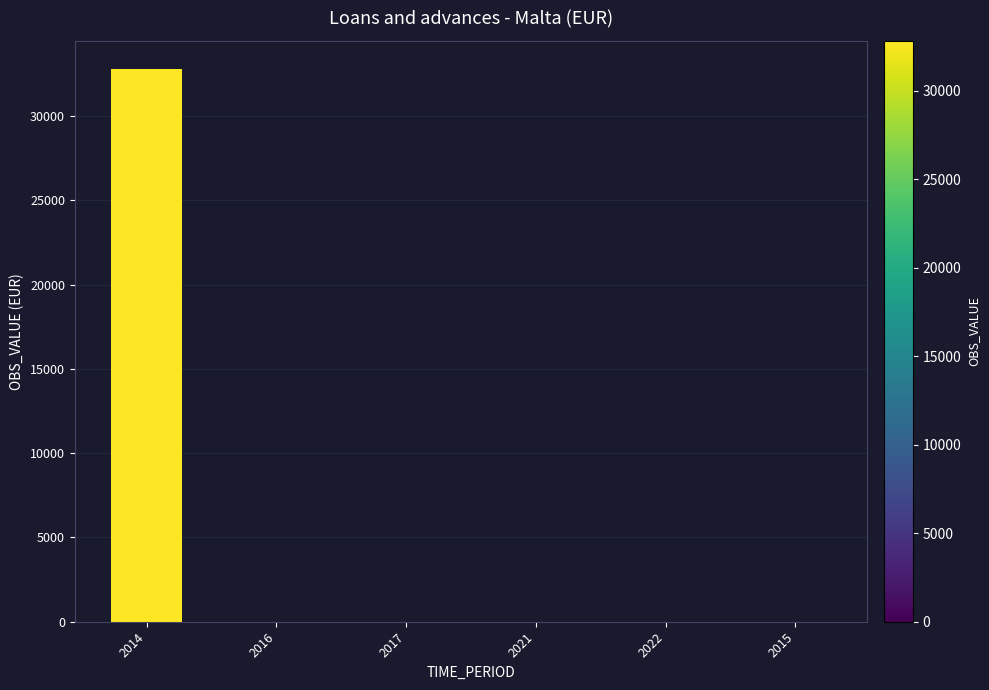

What is the maximum value shown in the chart?

32827